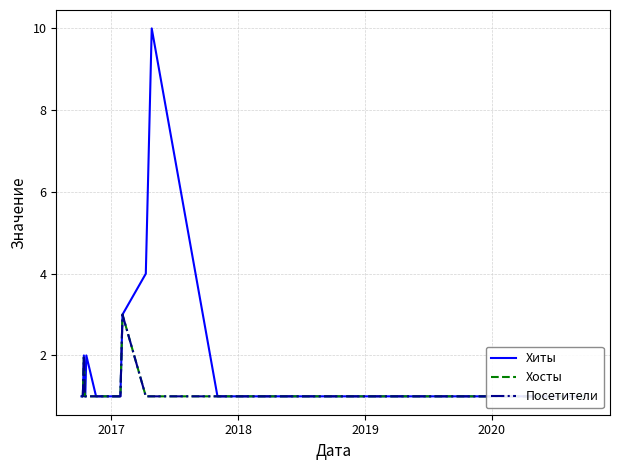

What are all the series names shown in the legend?

Хиты, Хосты, Посетители